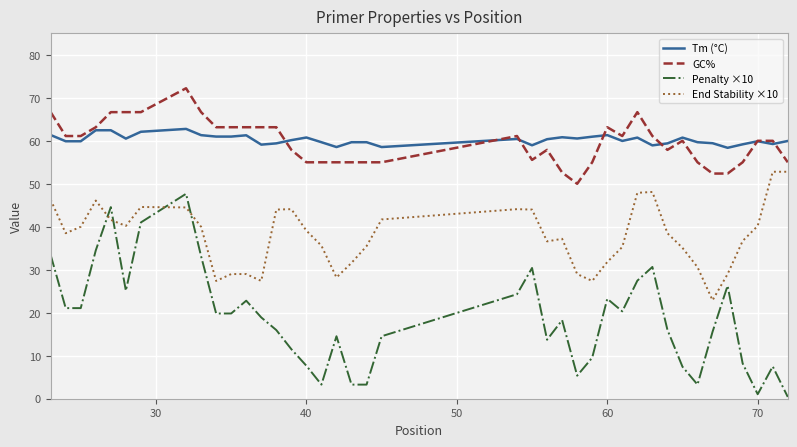

True or false: End Stability ×10 and Tm (°C) cross at least once.

False